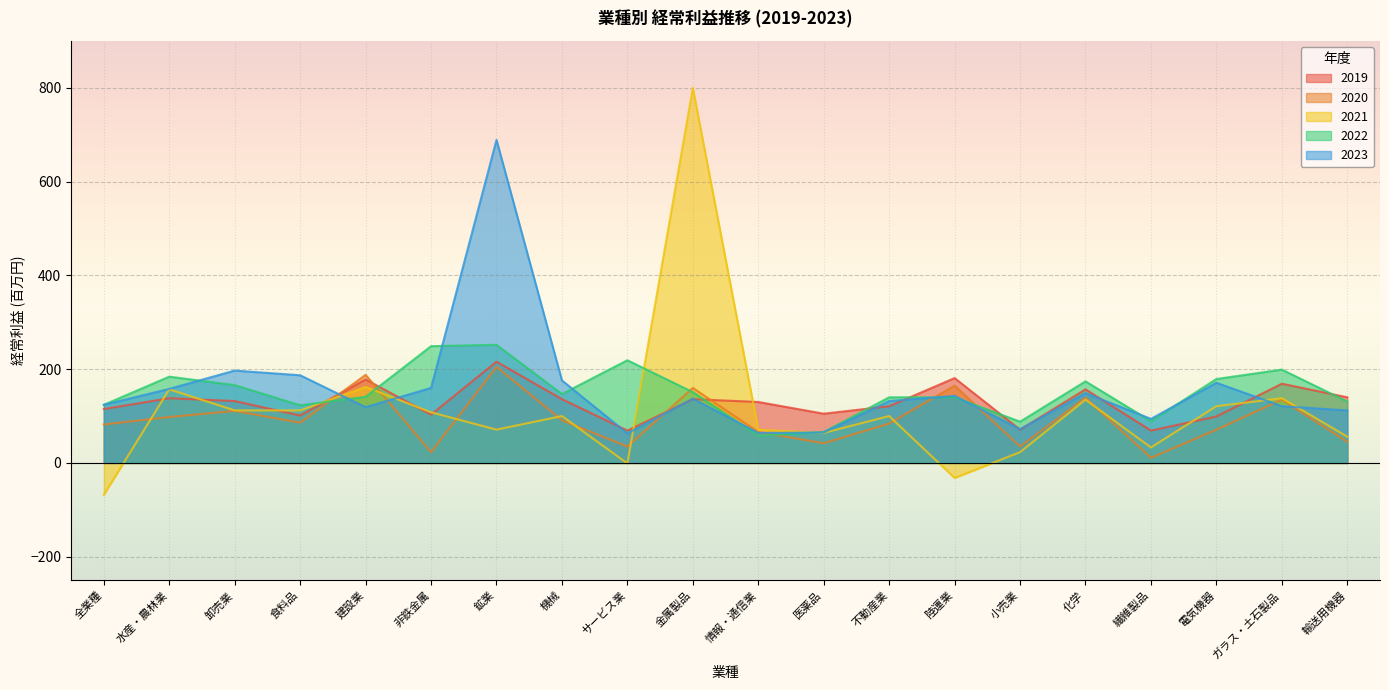

The 2023 series shows 72 at 小売業. True or false?

True